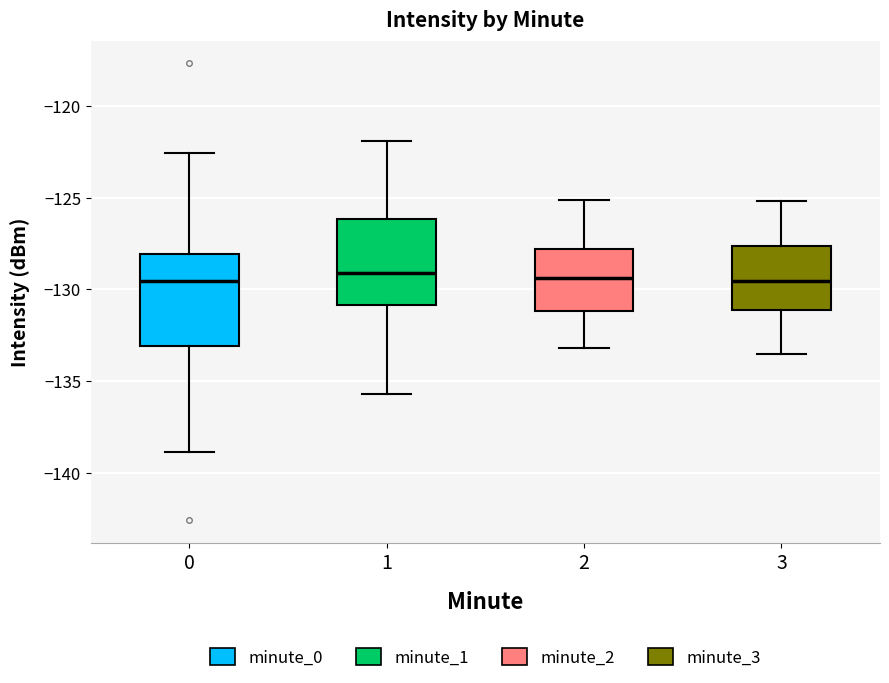

Reading left to right, transcribe this box plot: for each box, give where its median line is, the range the box spans, and where its two whiskers end, as read against the y-axis. The values are not printed on the chart, so give them approximately, as read against the axis.

0: median -129.5, box -133.0 to -128.0, whiskers -139.0 to -122.5
1: median -129.0, box -131.0 to -126.0, whiskers -135.5 to -122.0
2: median -129.5, box -131.0 to -128.0, whiskers -133.0 to -125.0
3: median -129.5, box -131.0 to -127.5, whiskers -133.5 to -125.0